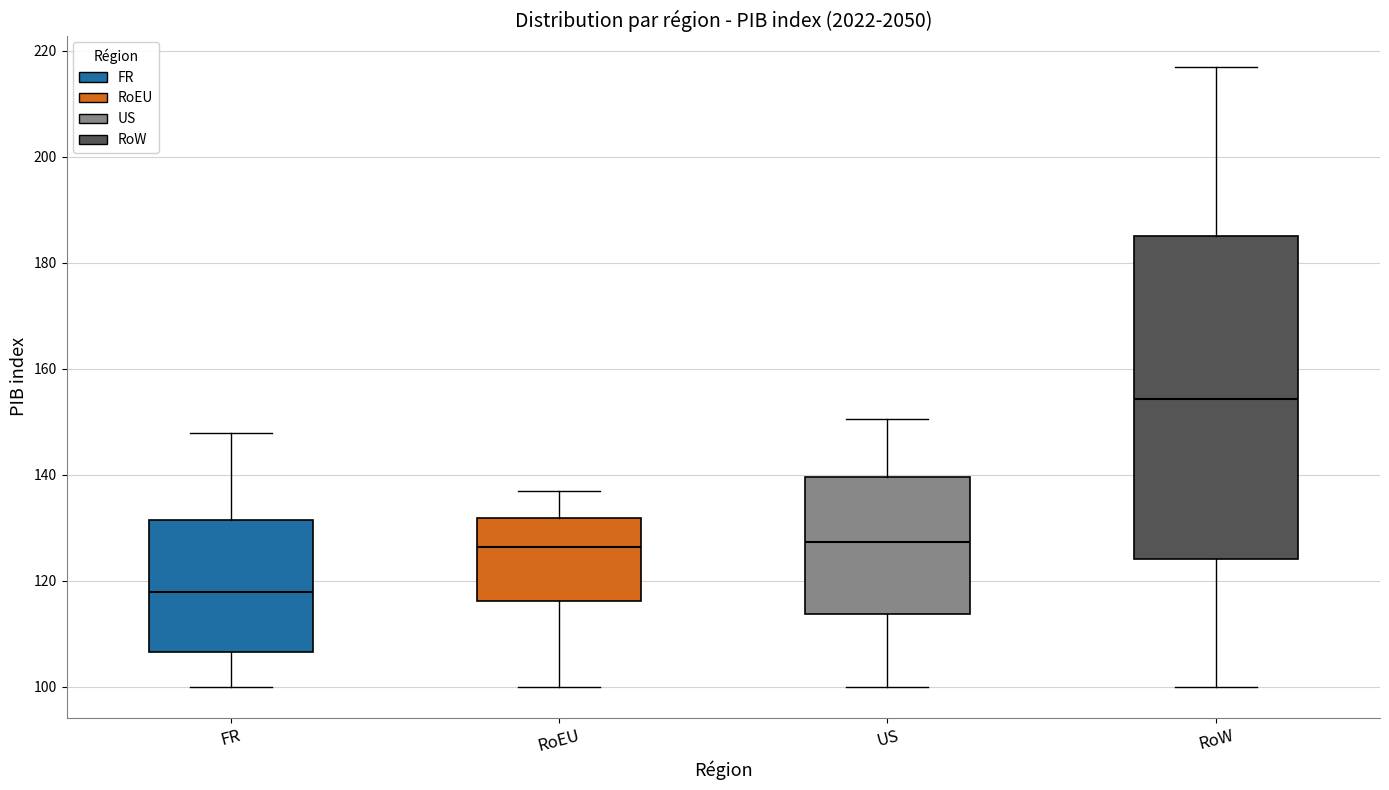

Which box has the highest median line?

RoW